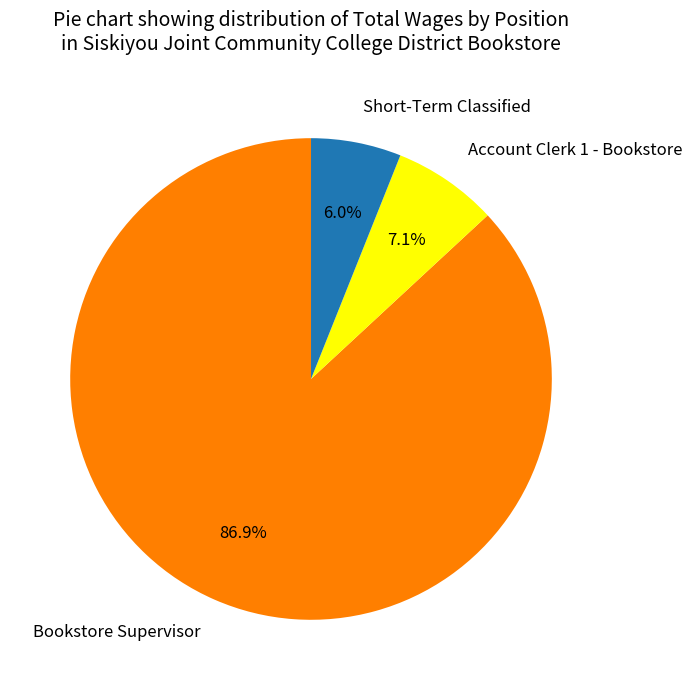

Does Account Clerk 1 - Bookstore account for over 50% of the chart?

No